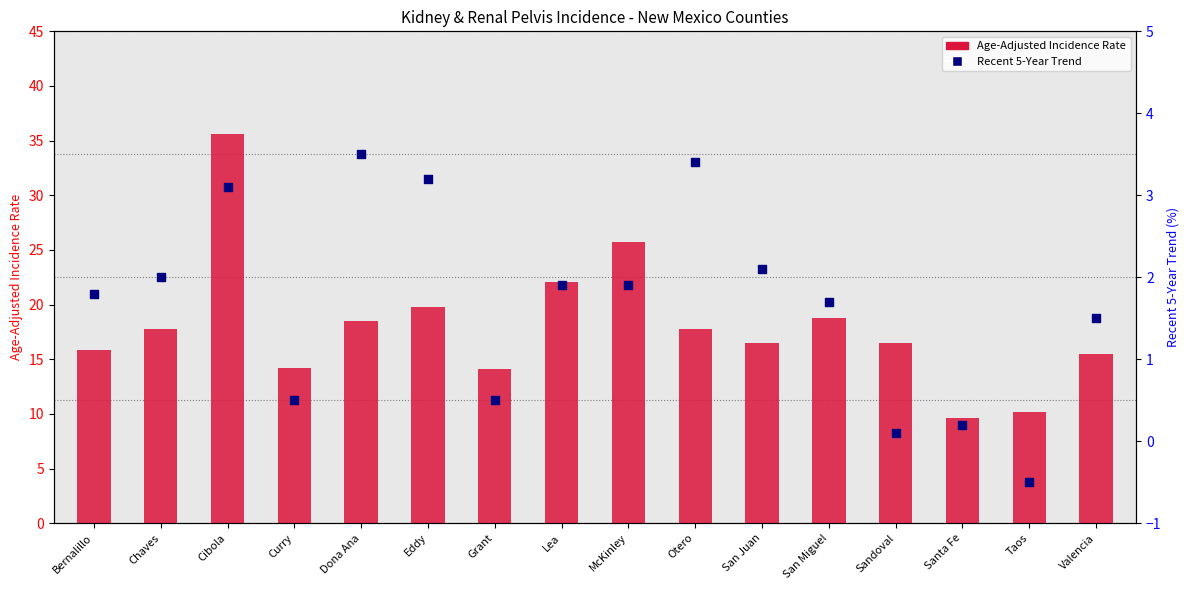

What is the total value across all series at Valencia?

17.0